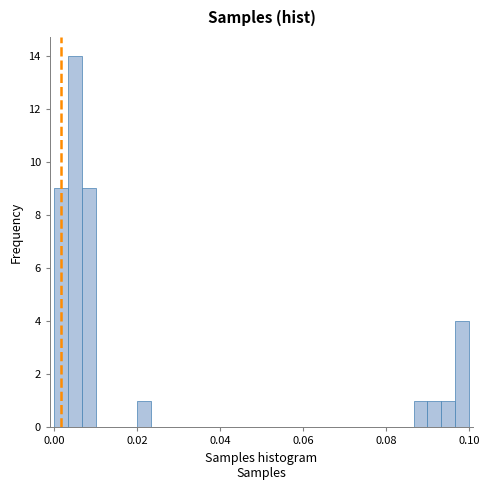

Around what value on the x-axis is the tallest bar? Give the approximate position of its centre, as read against the axis.

0.006